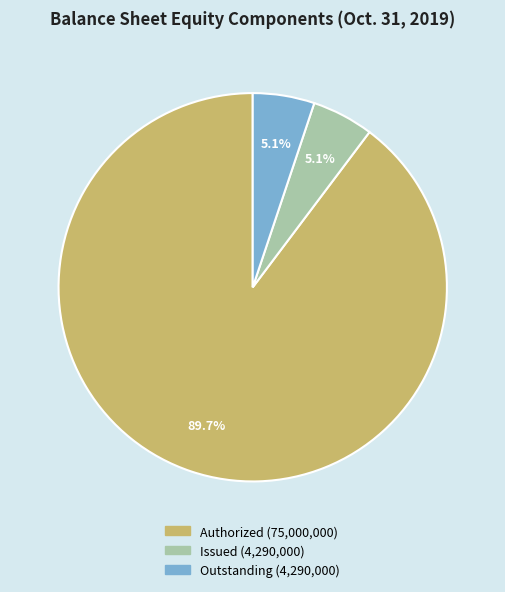

Is there a majority slice in this chart?

Yes